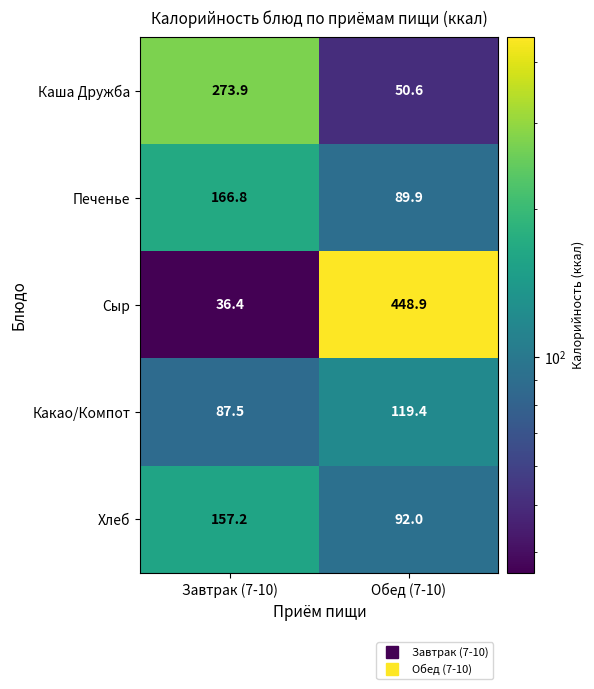

What is the total value across all series at Завтрак (7-10)?

721.8